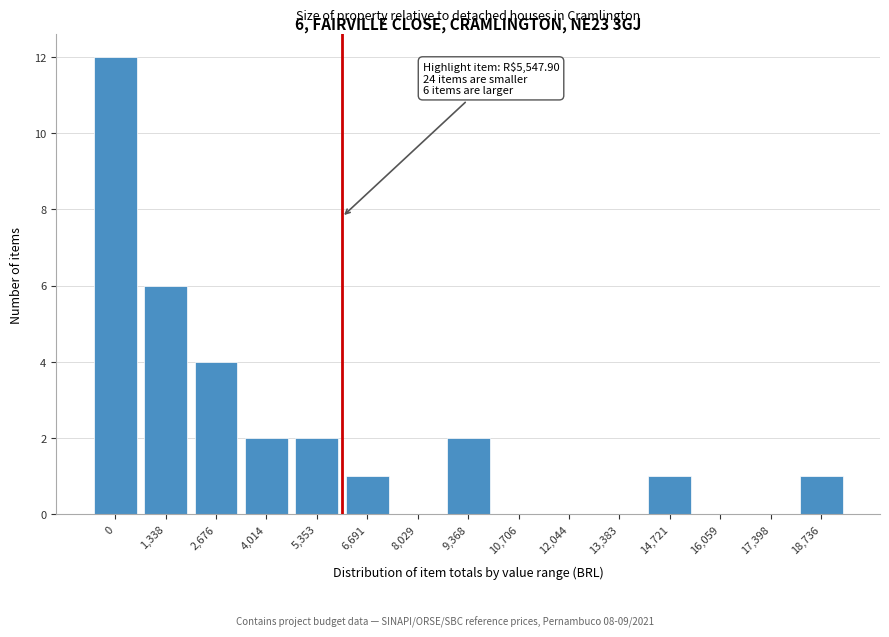

Reading right to left, transcribe all the data shown in this chart.

18,736=1	17,398=0	16,059=0	14,721=1	13,383=0	12,044=0	10,706=0	9,368=2	8,029=0	6,691=1	5,353=2	4,014=2	2,676=4	1,338=6	0=12